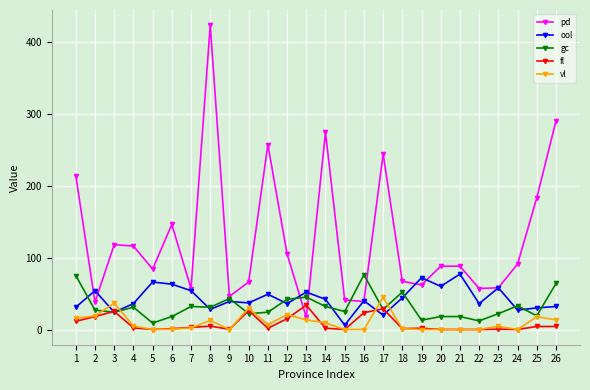

At which label does pd reach its minimum?

13